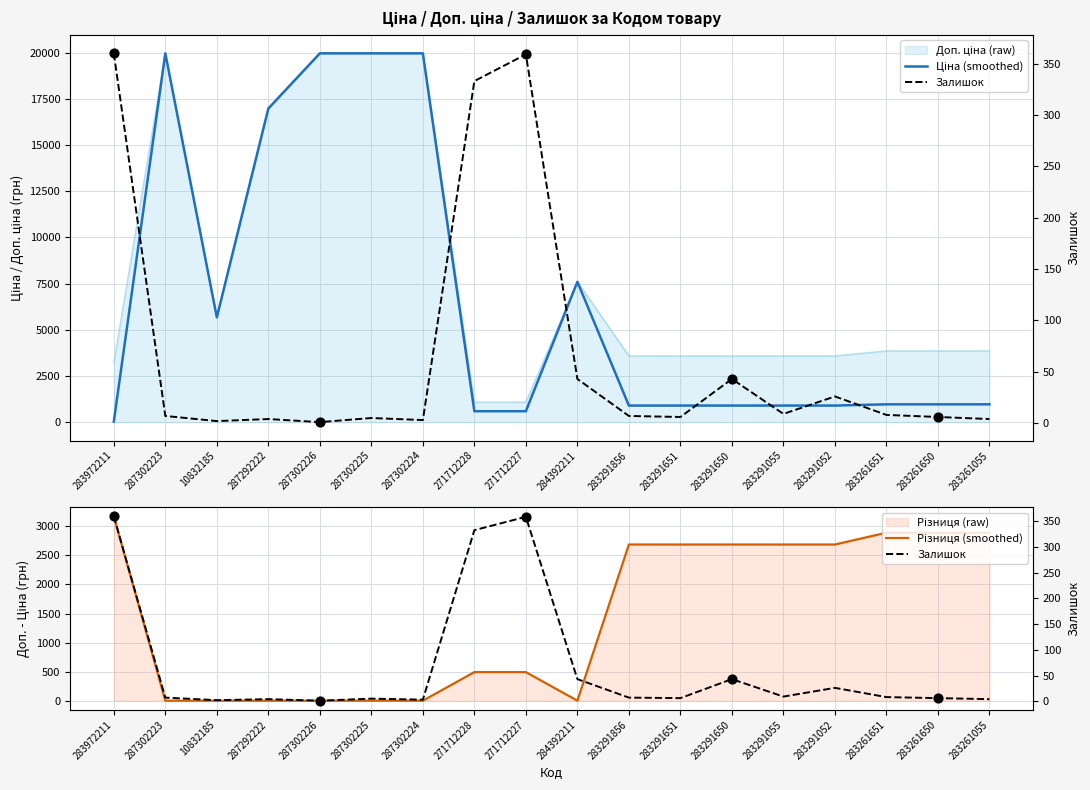

What is the total value across all series at 283291856?

3590.6